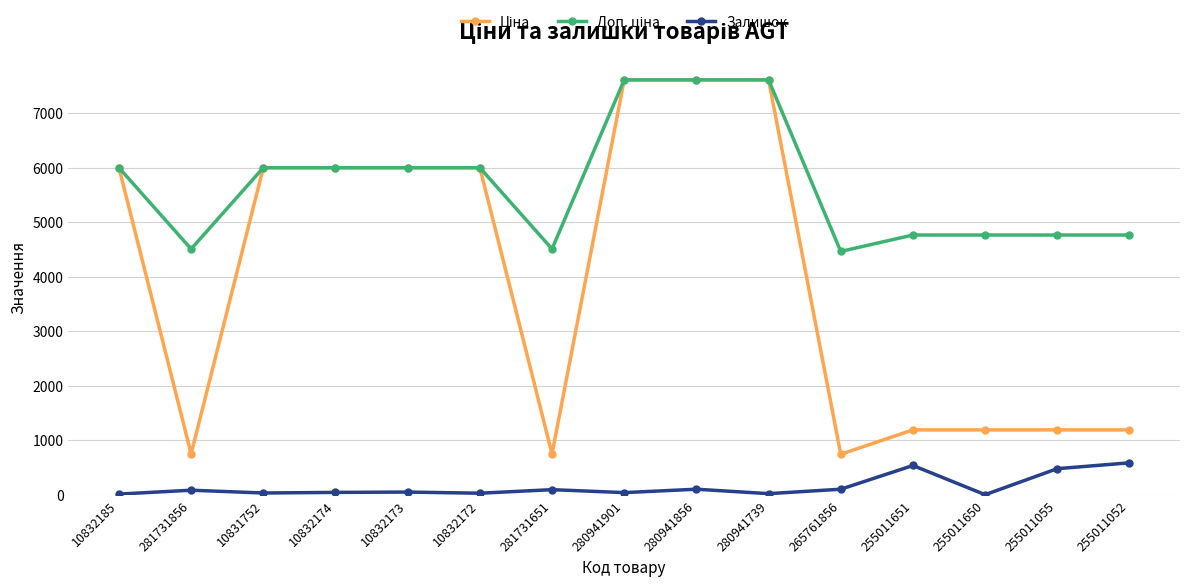

What is the maximum value shown in the chart?

7607.2